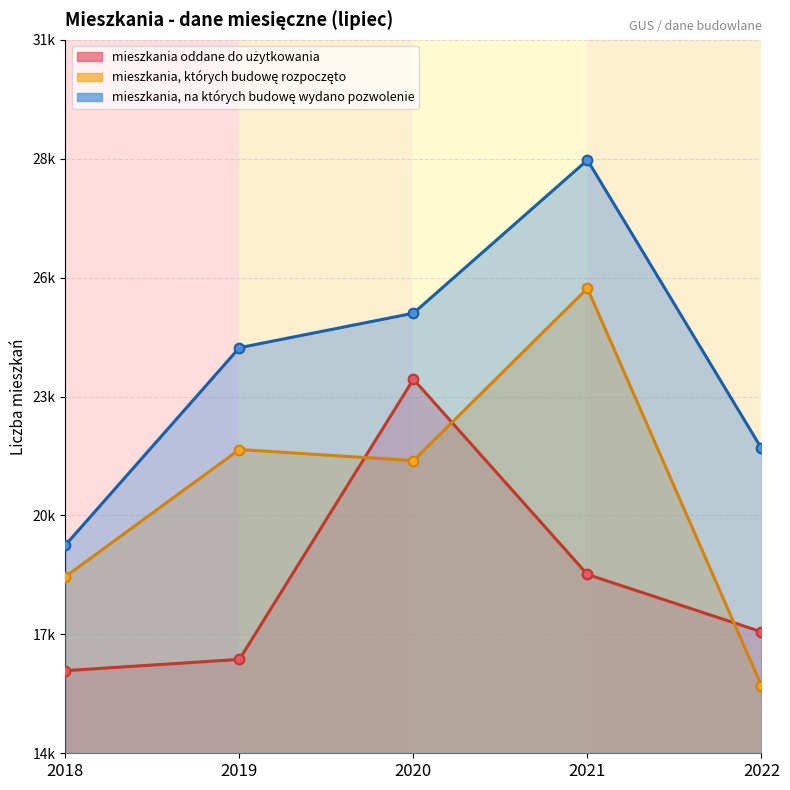

Between 2018 and 2021, which series saw the biggest shift?

mieszkania, na których budowę wydano pozwolenie